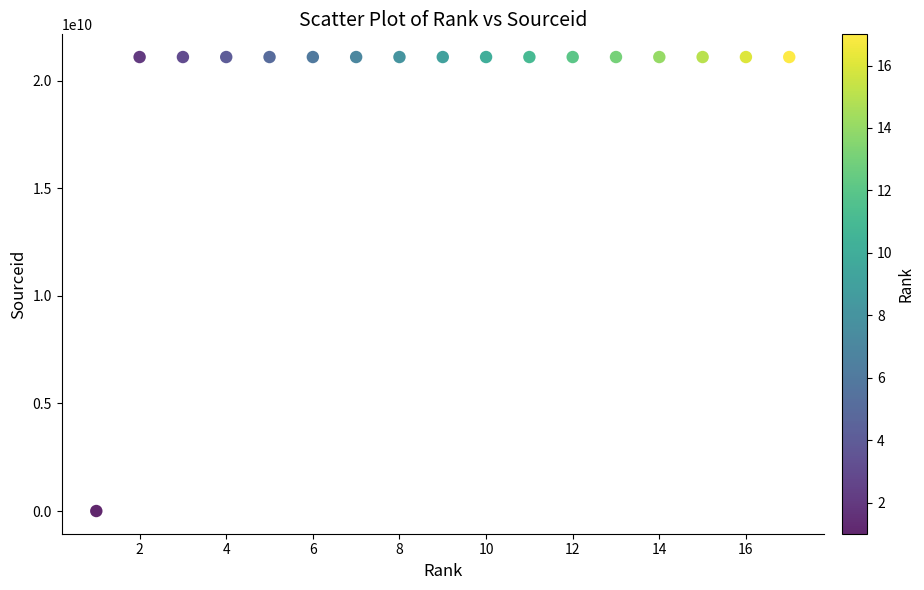

How many points are shown in the scatter plot?

17